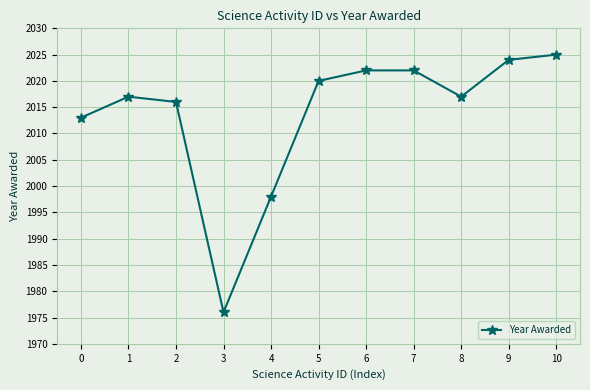

At which category does the chart reach its peak across all series?

10